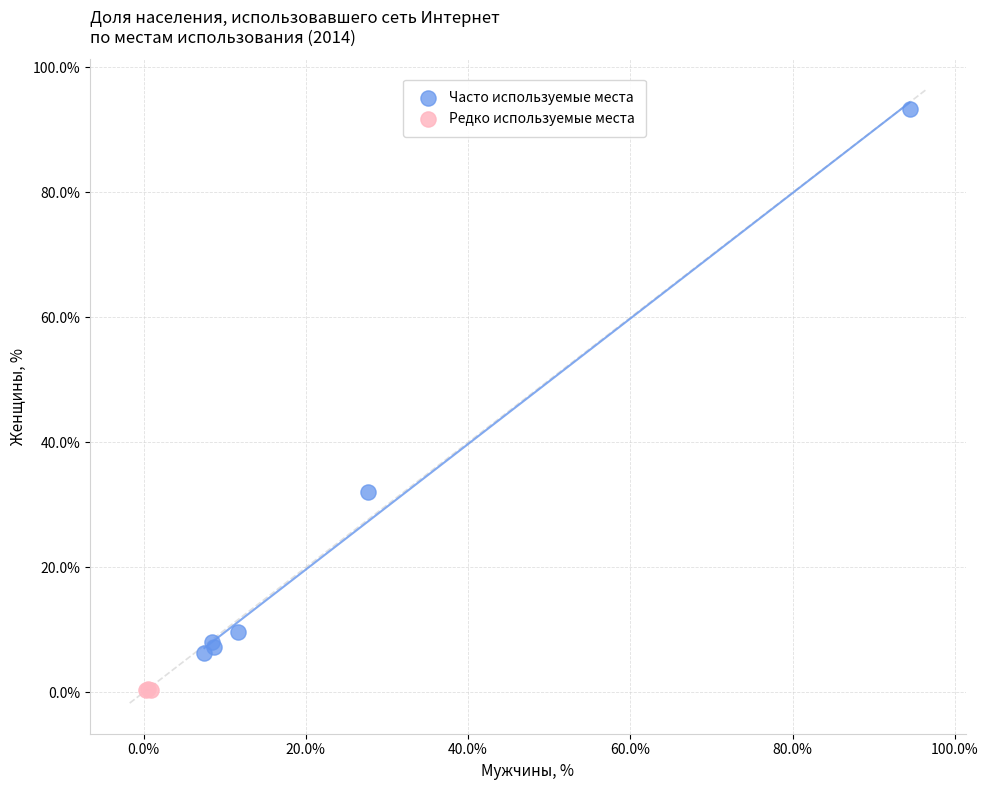

Which series reaches the maximum Y coordinate?

Часто используемые места